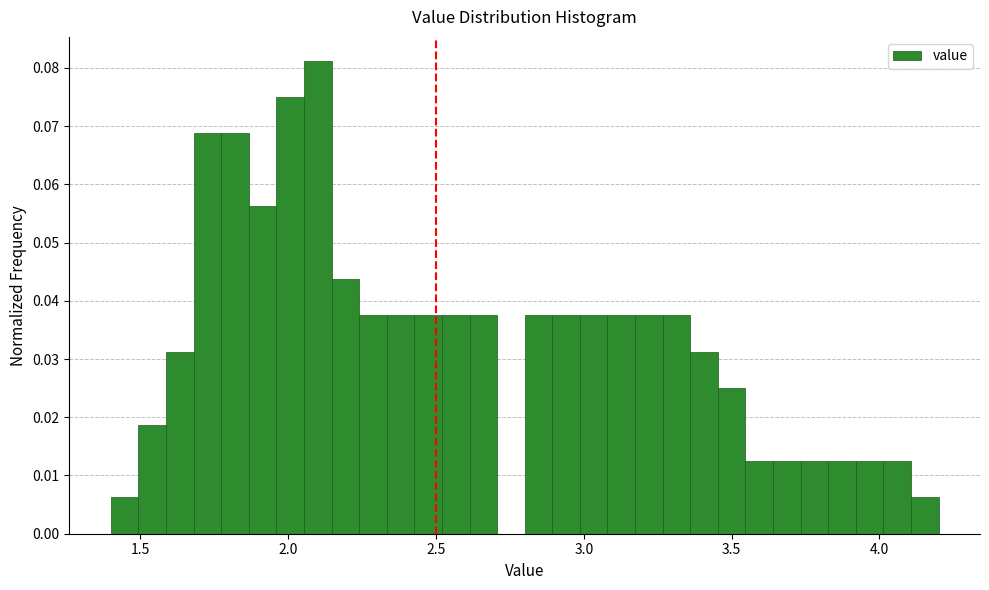

Around what value on the x-axis is the tallest bar? Give the approximate position of its centre, as read against the axis.

2.10